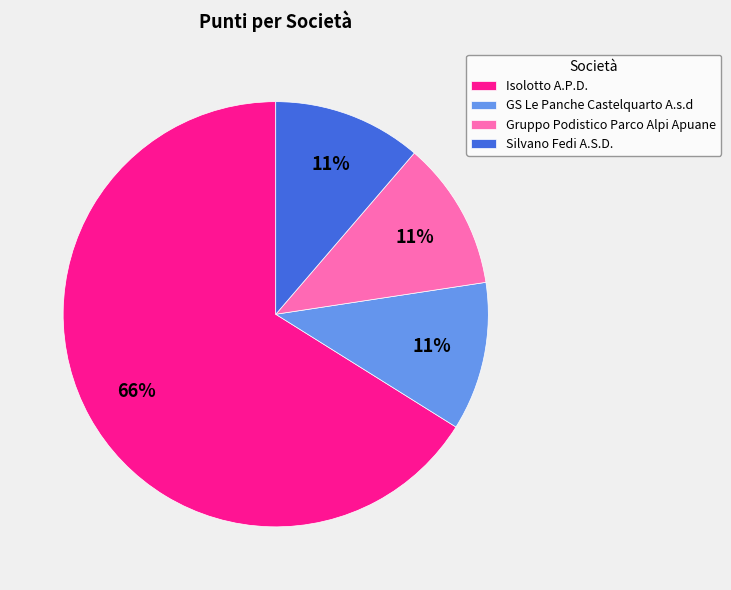

How many segments does this pie chart have?

4